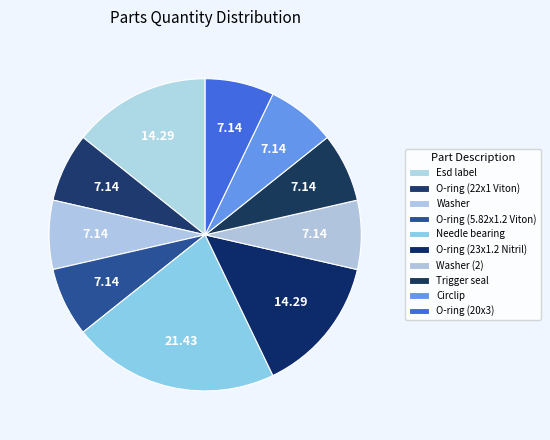

Which category has the biggest portion of the pie?

Needle bearing